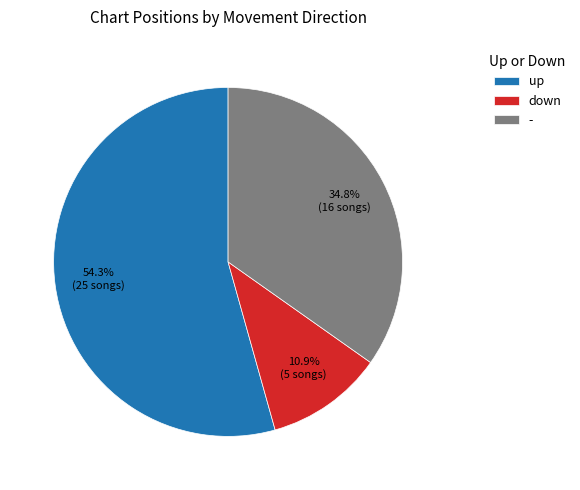

How many segments does this pie chart have?

3